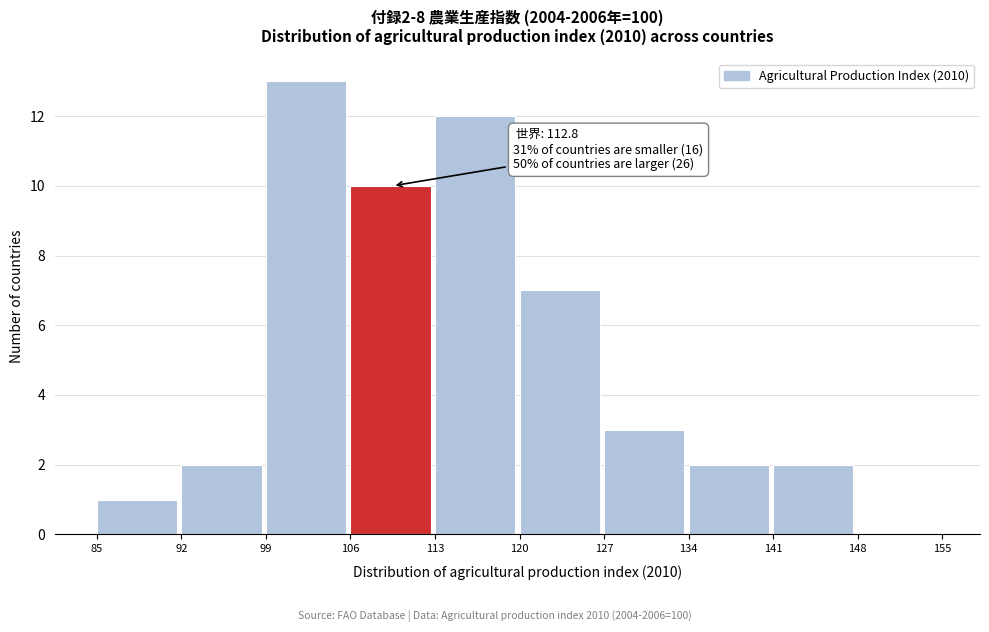

Over which range of the x-axis is the bar tallest?

99 to 106